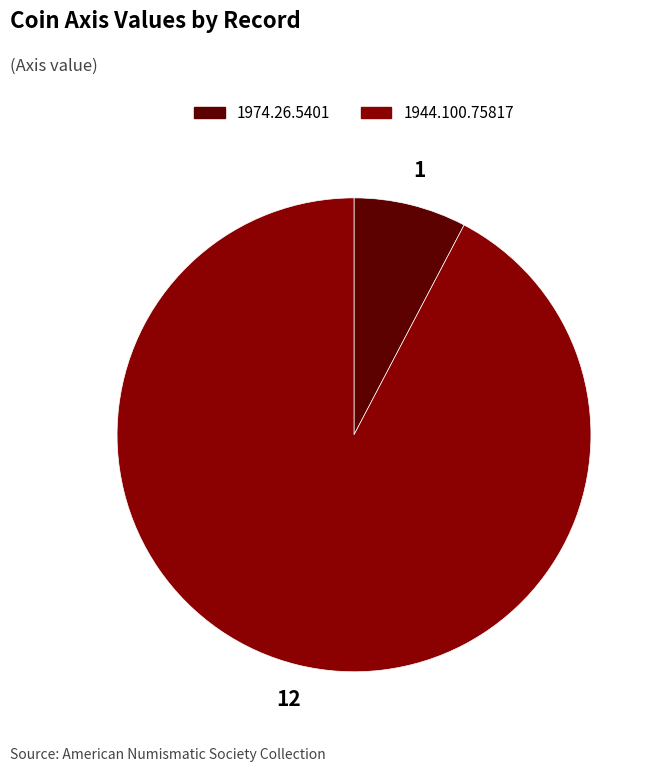

Do 1944.100.75817 and 1974.26.5401 together represent more than half of the pie?

Yes